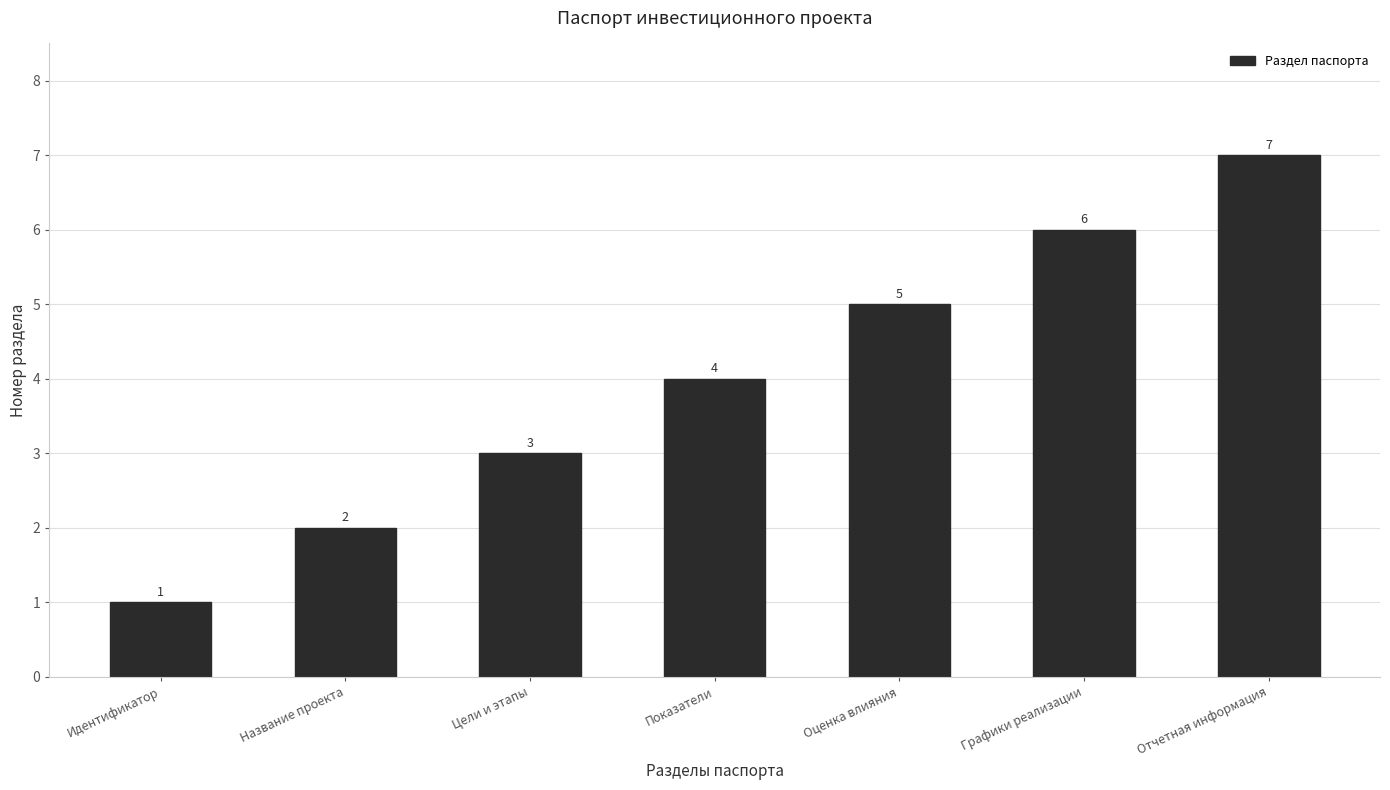

Is it true that the value at Графики реализации is 6?

True